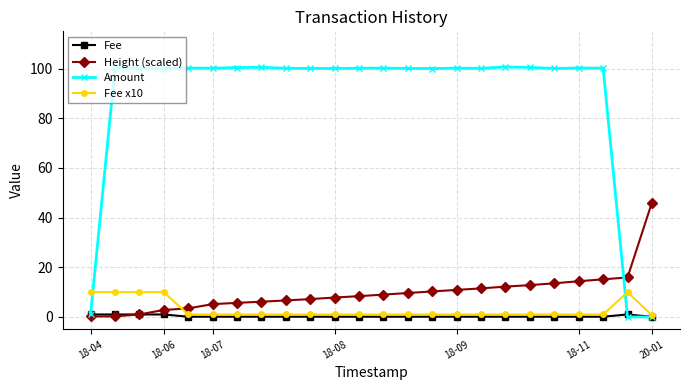

At how many categories does at least one series exceed 76?

21